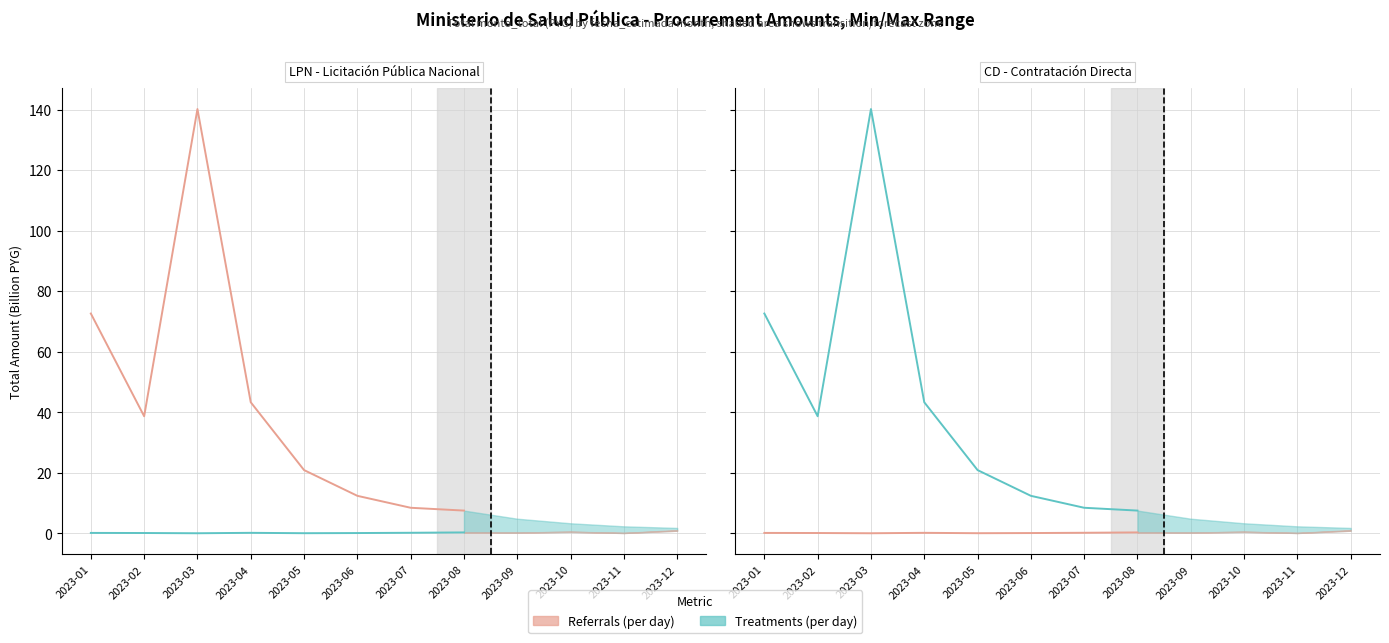

What is the difference between the maximum and second lowest values in the Treatments (per day) series?

131.7